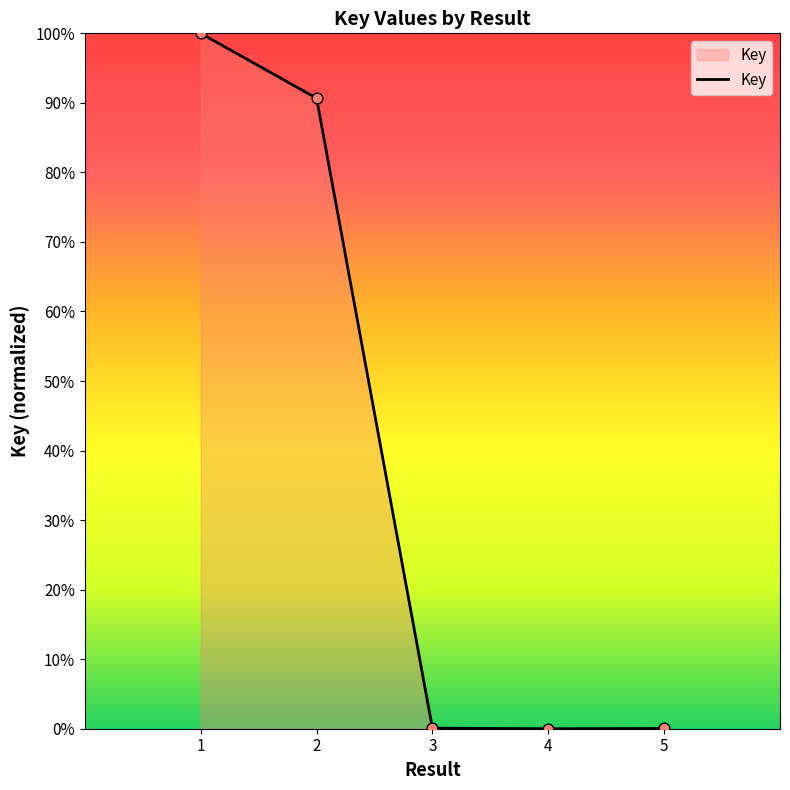

What is the change in value from 1 to 2?

-0.1